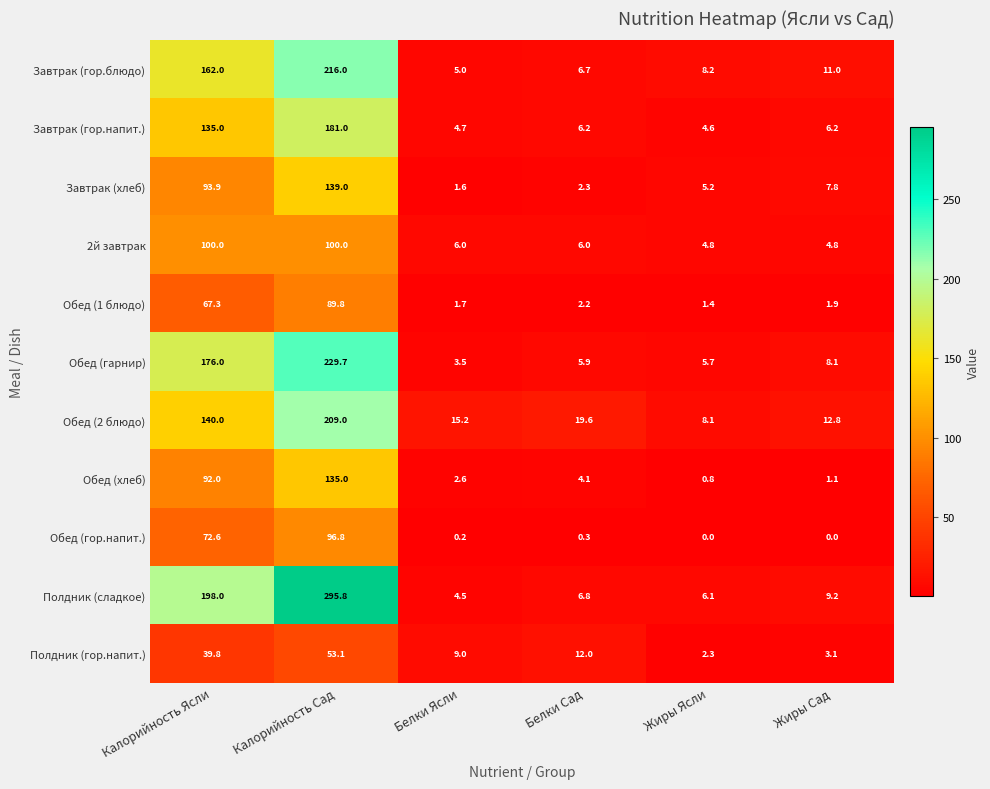

What is the difference between the highest and lowest values at Белки Ясли?

15.0